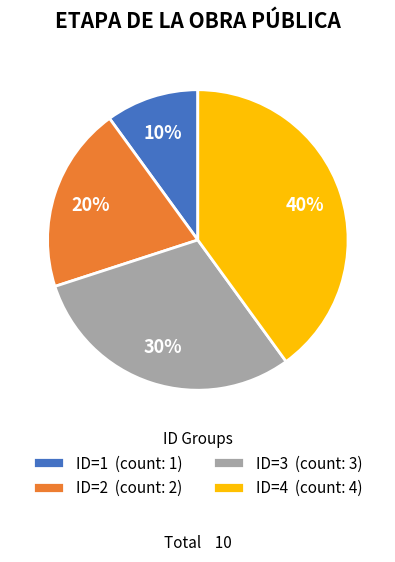

Which slice is the smallest?

ID=1